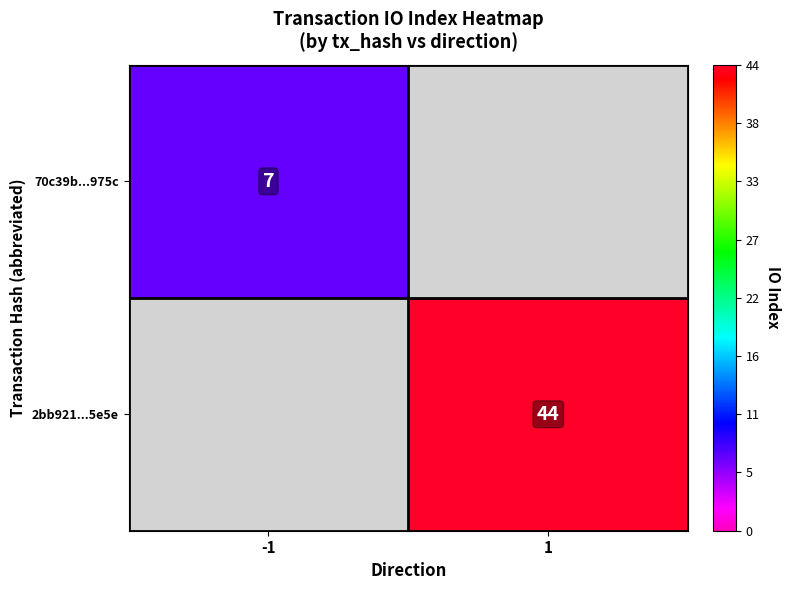

What value does the 70c39b...975c series have at -1?

7